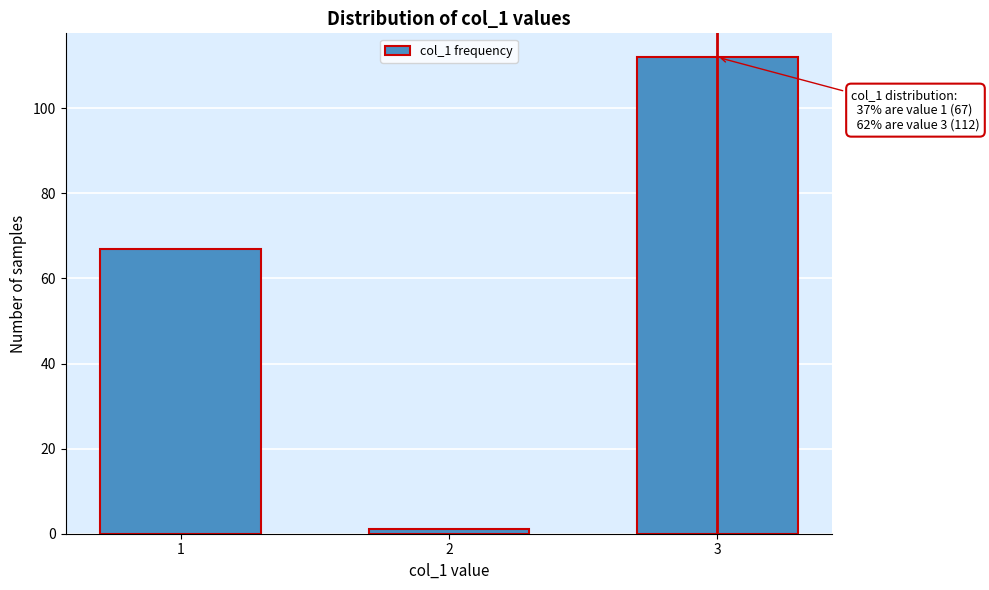

Reading right to left, transcribe all the data shown in this chart.

3=112	2=1	1=67